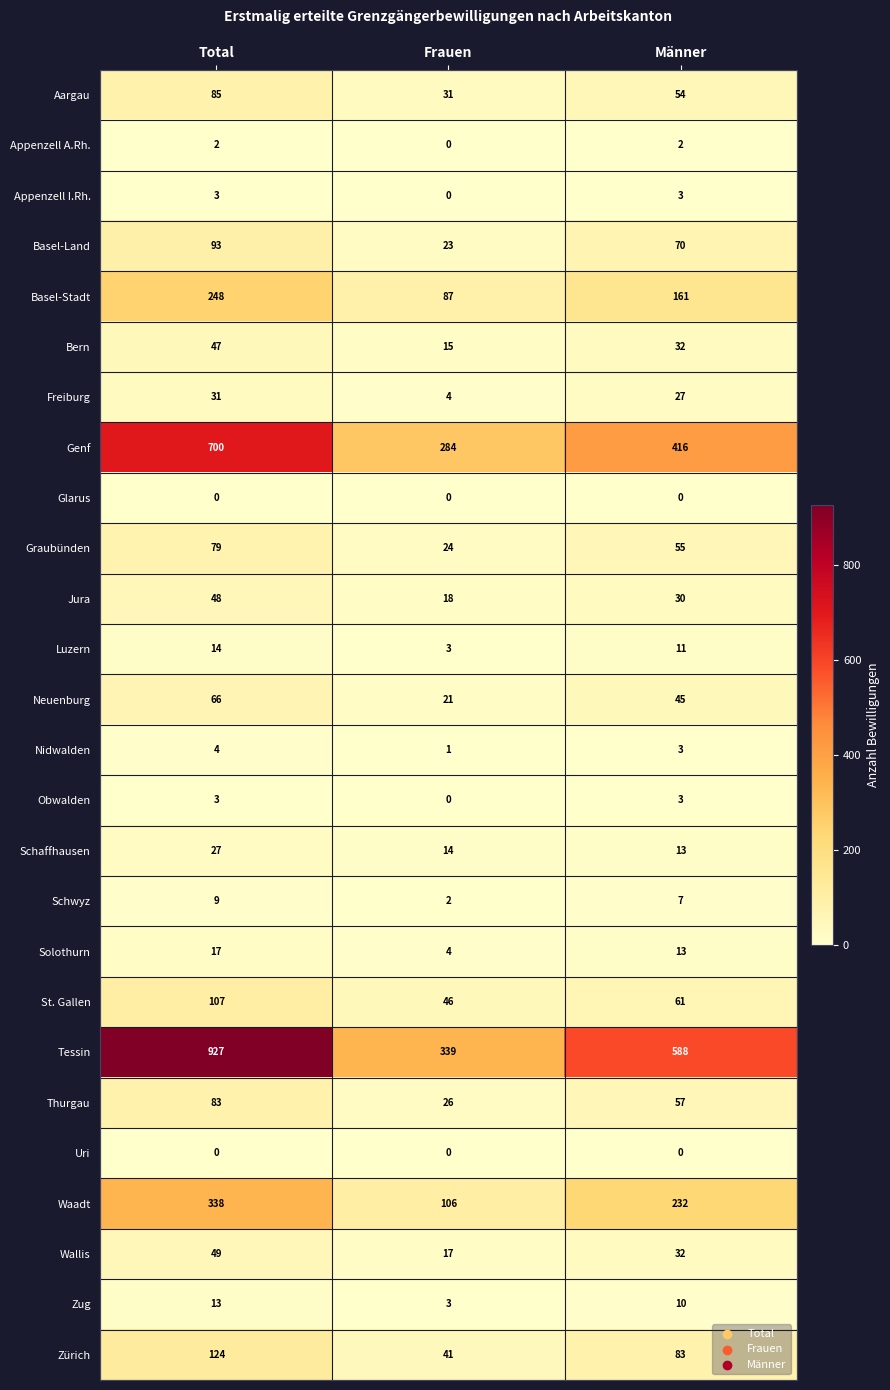

Count the number of categories in the chart.

3